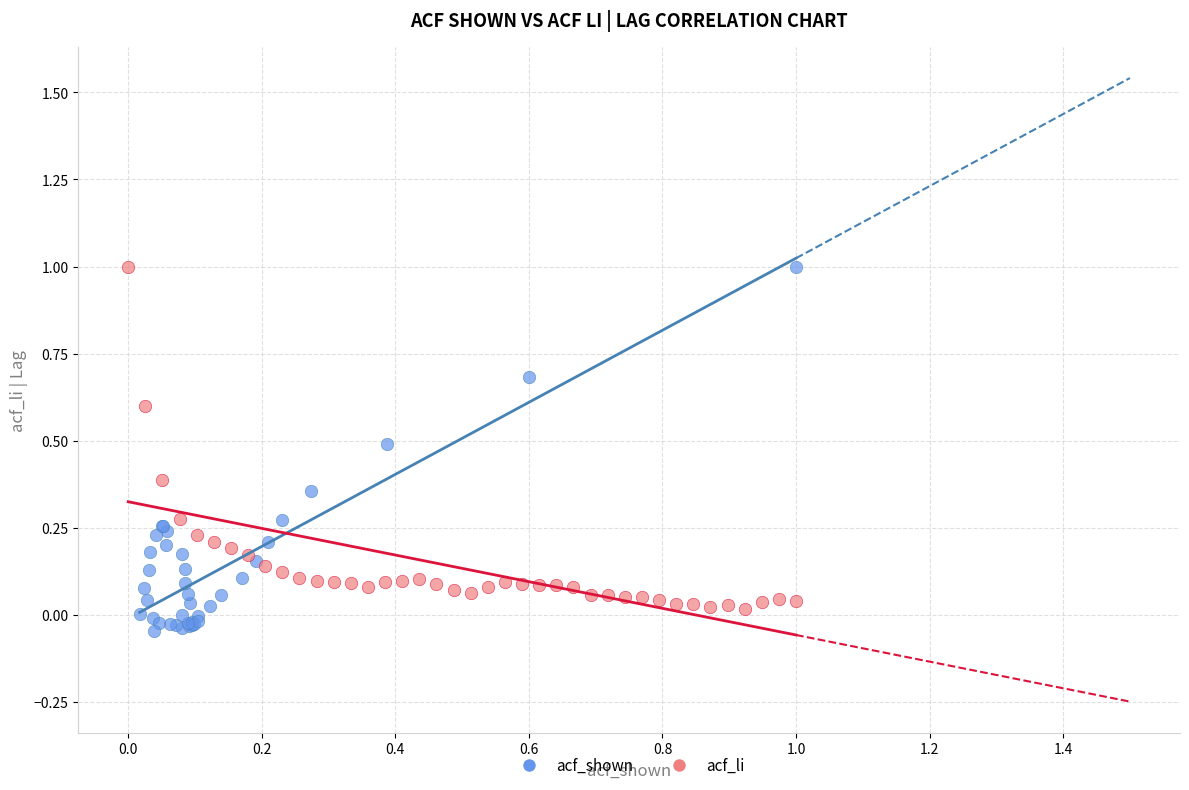

What are all the series names shown in the legend?

acf_shown, acf_li